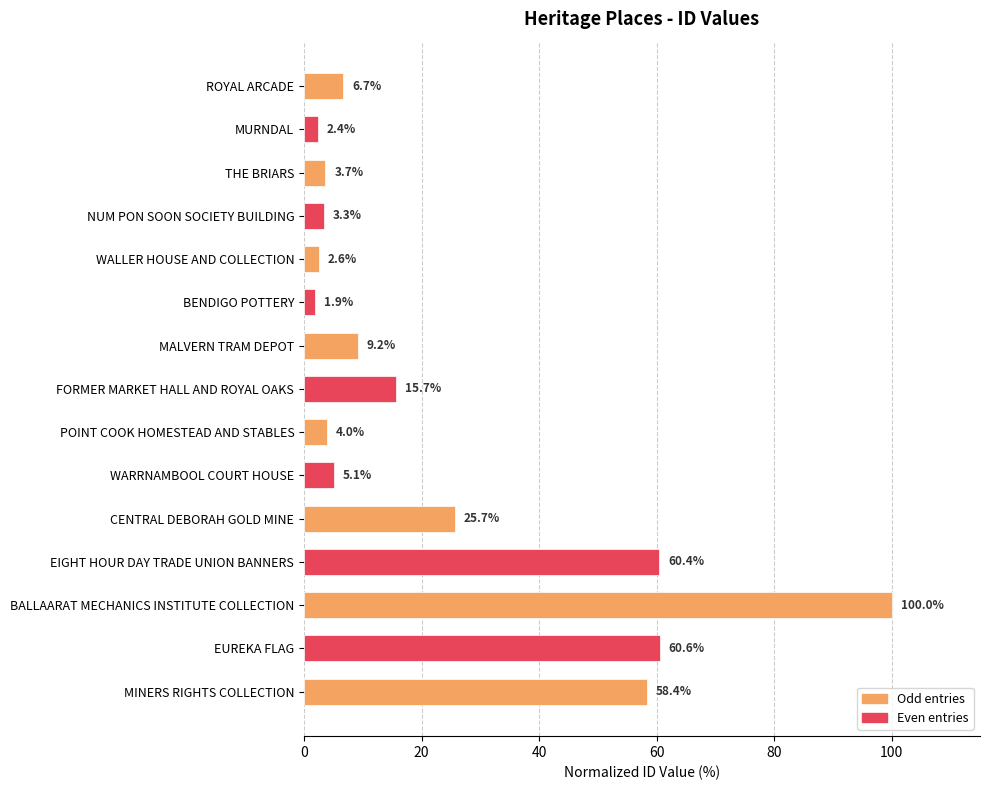

At which category does the chart reach its peak across all series?

BALLAARAT MECHANICS INSTITUTE COLLECTION